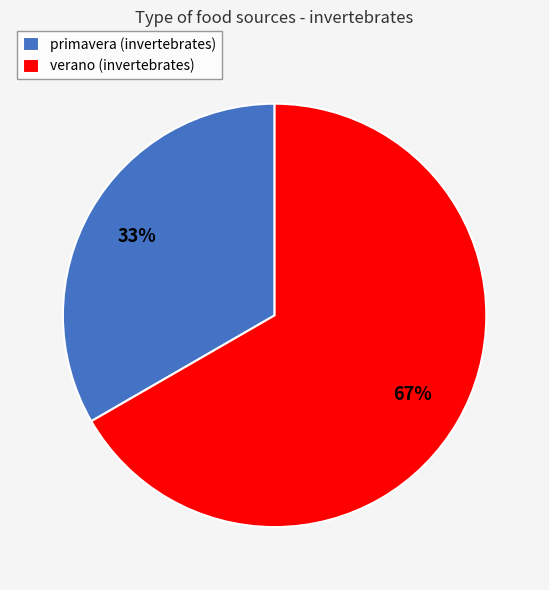

What is the majority slice?

verano